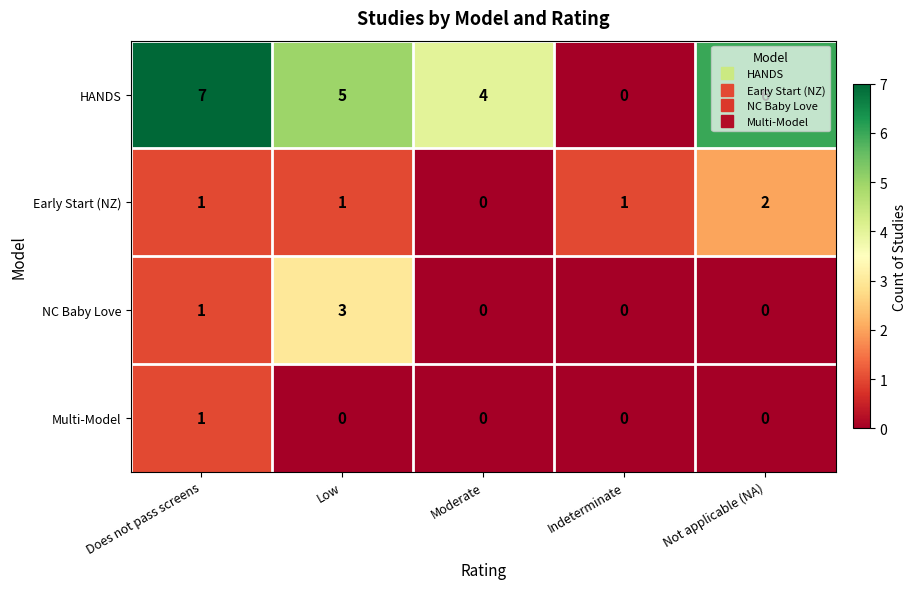

What is the greatest value displayed?

7